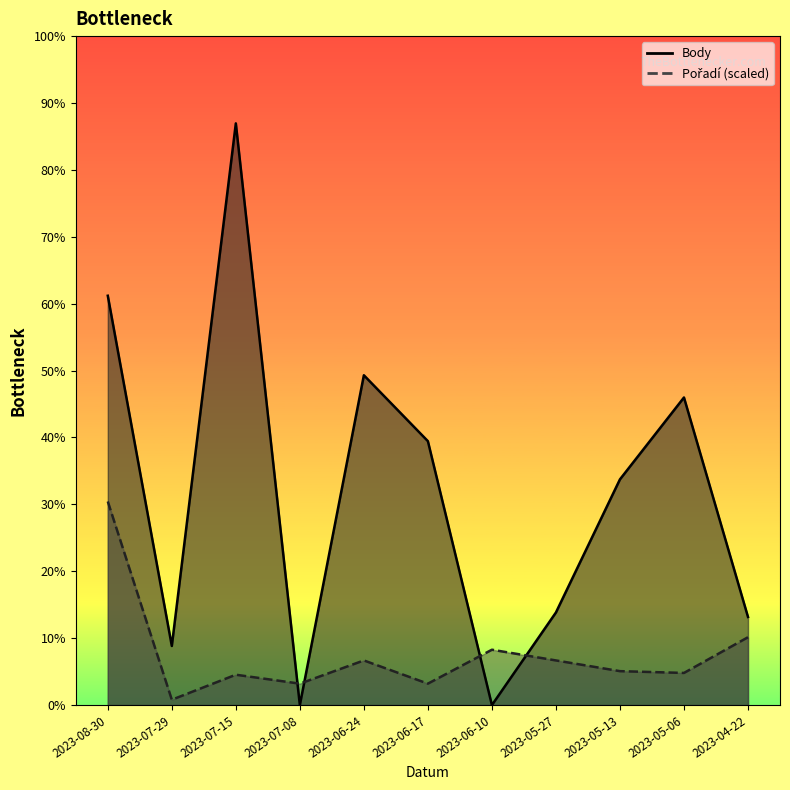

At which category does Pořadí reach its first local valley?

2023-07-29